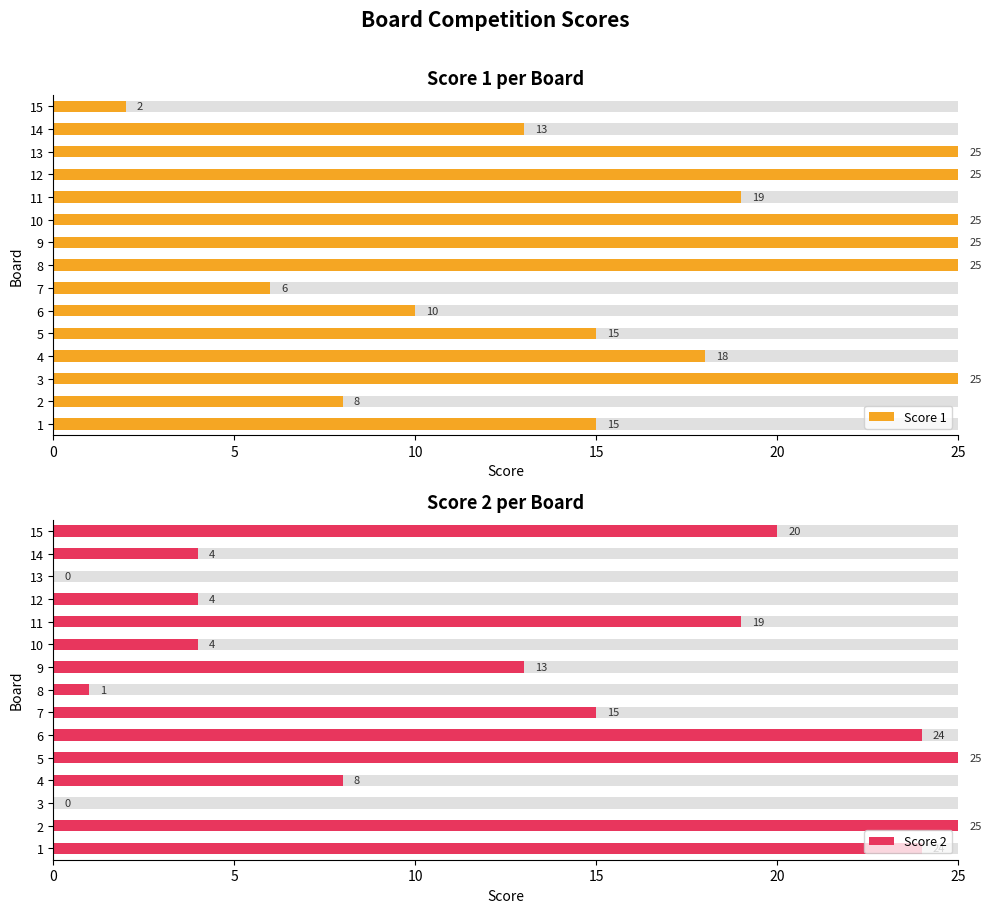

How many values in Score 2 are above zero?

13